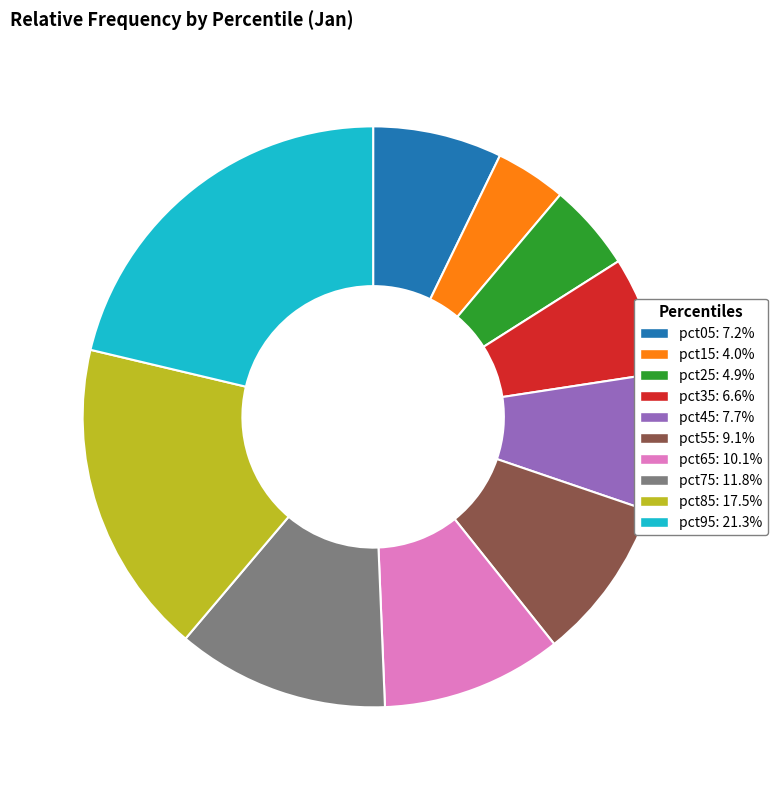

Do pct05 and pct35 together represent more than half of the pie?

No